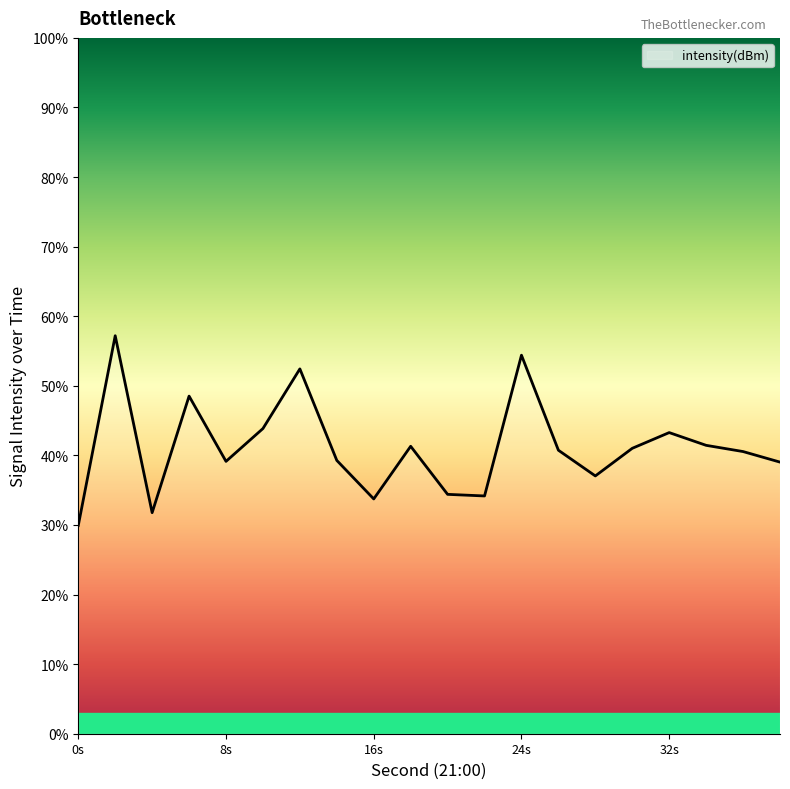

What is the minimum value shown in the chart?

29.9